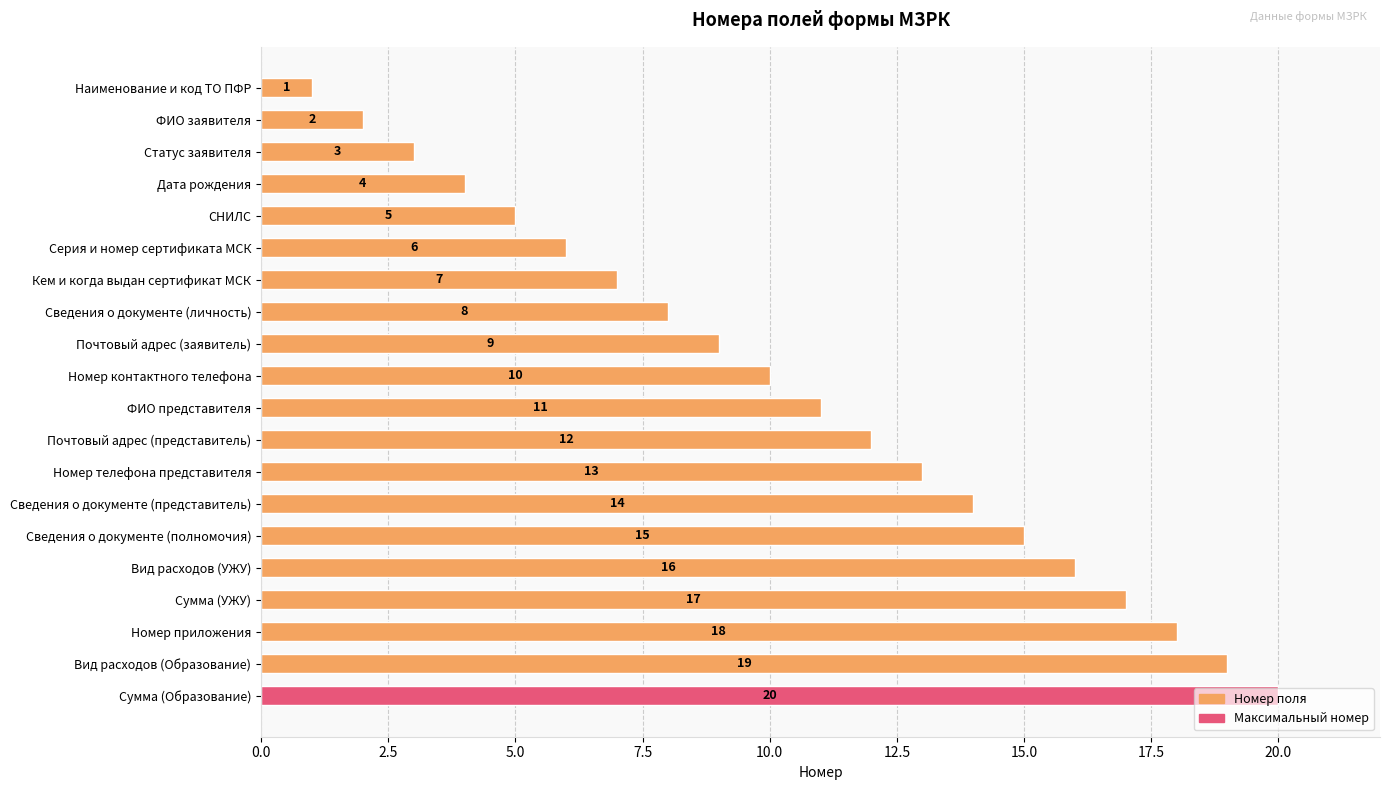

List the labels in order of value, smallest first.

Наименование и код ТО ПФР, ФИО заявителя, Статус заявителя, Дата рождения, СНИЛС, Серия и номер сертификата МСК, Кем и когда выдан сертификат МСК, Сведения о документе (личность), Почтовый адрес (заявитель), Номер контактного телефона, ФИО представителя, Почтовый адрес (представитель), Номер телефона представителя, Сведения о документе (представитель), Сведения о документе (полномочия), Вид расходов (УЖУ), Сумма (УЖУ), Номер приложения, Вид расходов (Образование), Сумма (Образование)